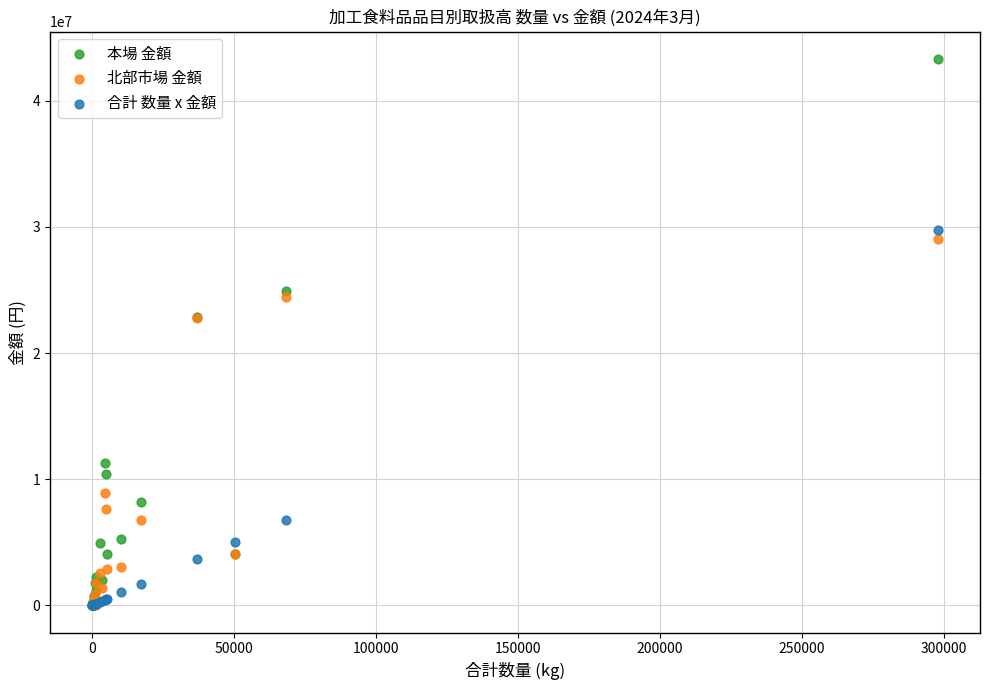

In the 合計 数量 x 金額 series, what Y value is closest to 14897100?

6807600